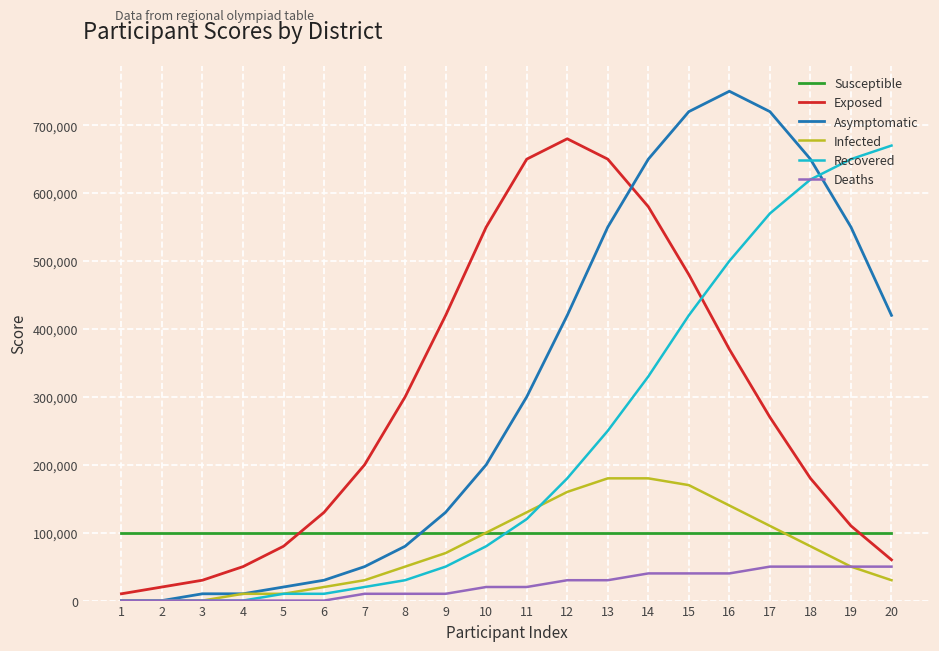

What is the greatest value displayed?

750000